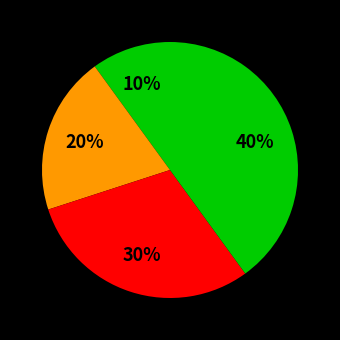

Is there any slice that represents more than half of the pie?

No